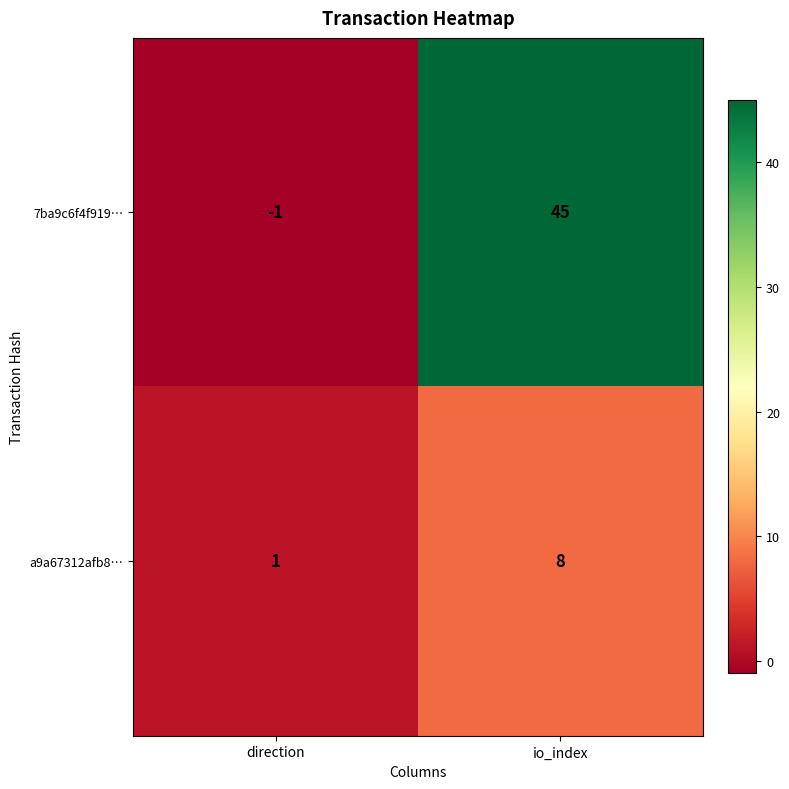

How many values in the a9a67312afb8… series are below 8?

1